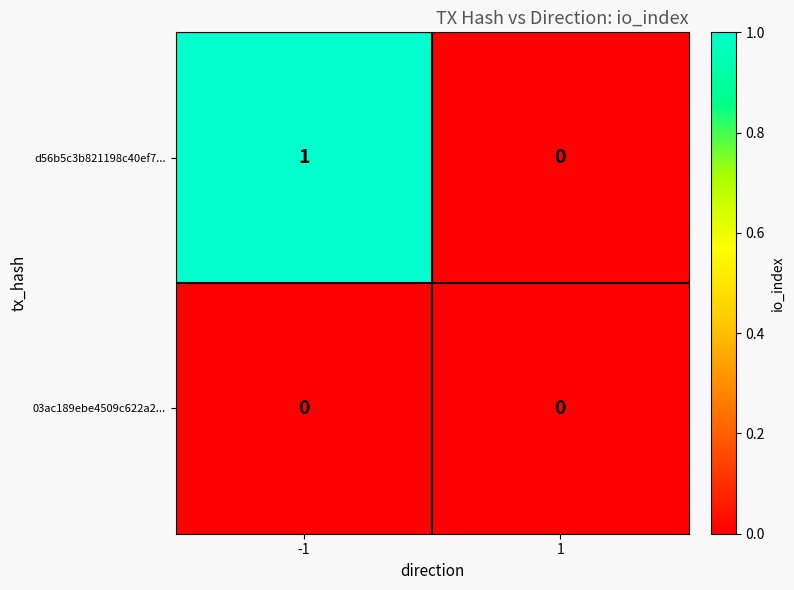

List the series in order of their peak value, lowest first.

03ac189ebe4509c622a2..., d56b5c3b821198c40ef7...